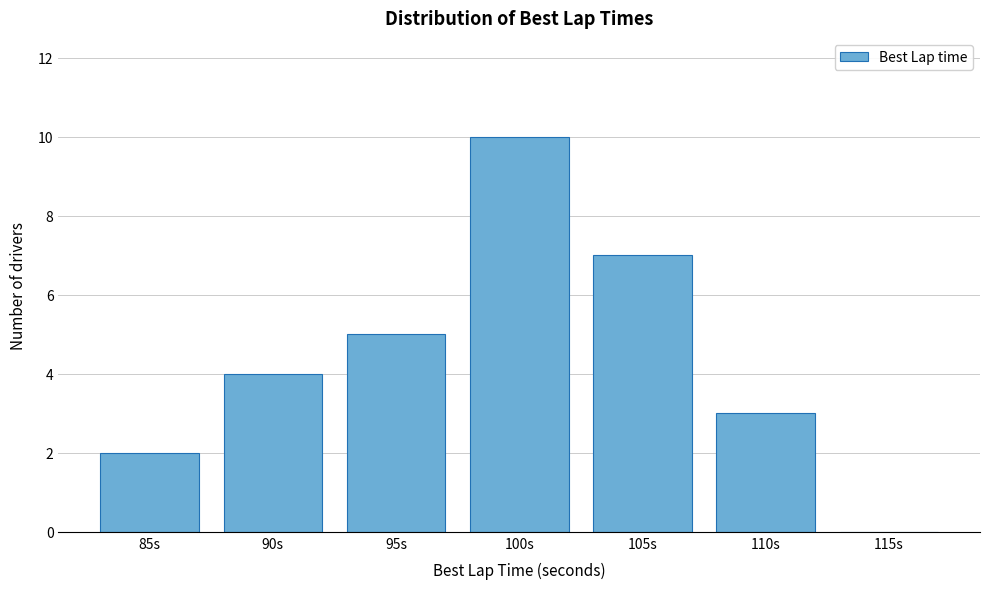

Reading left to right, transcribe all the data shown in this chart.

85s=2	90s=4	95s=5	100s=10	105s=7	110s=3	115s=0